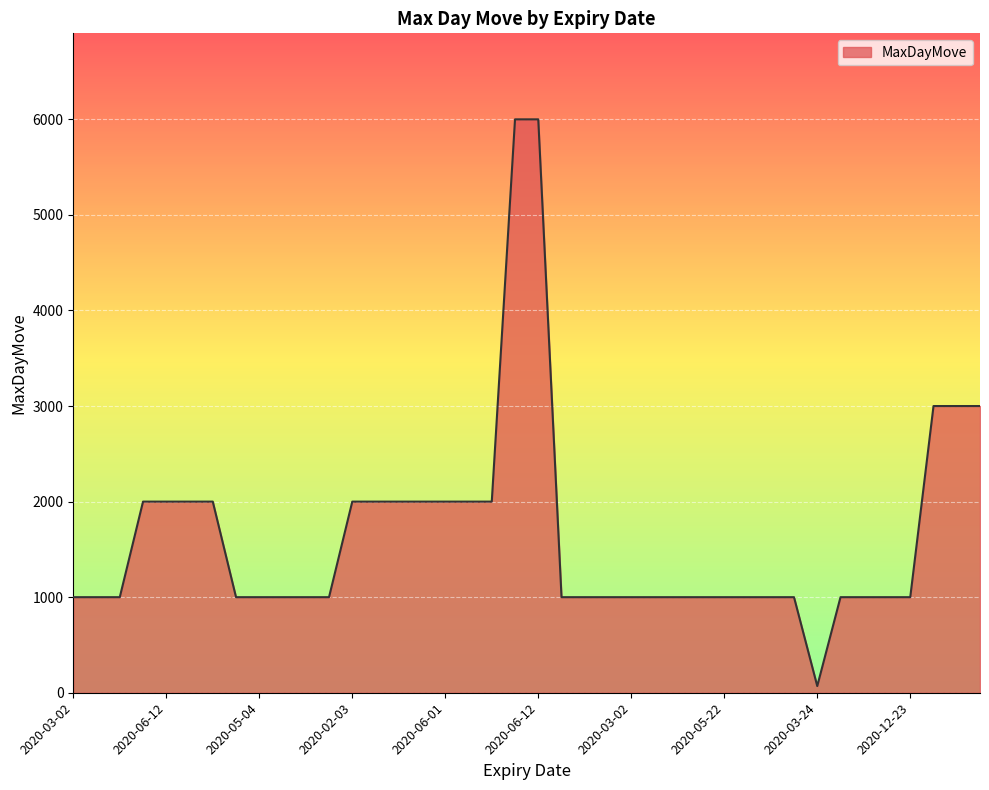

What is the greatest value displayed?

6000